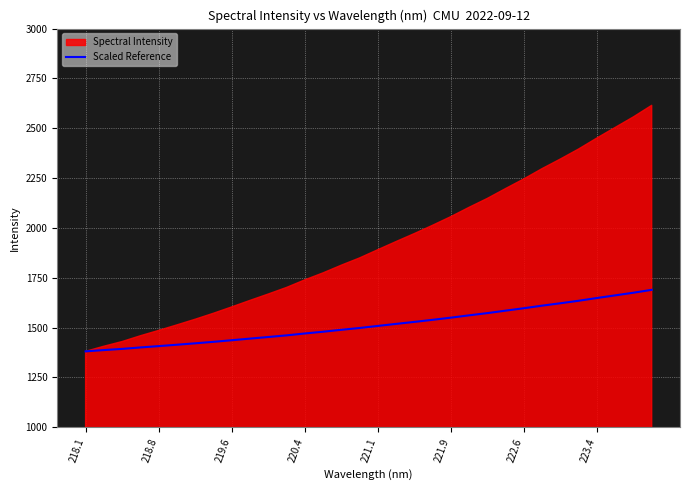

What is the value of the 17th point from the left?

1508.4